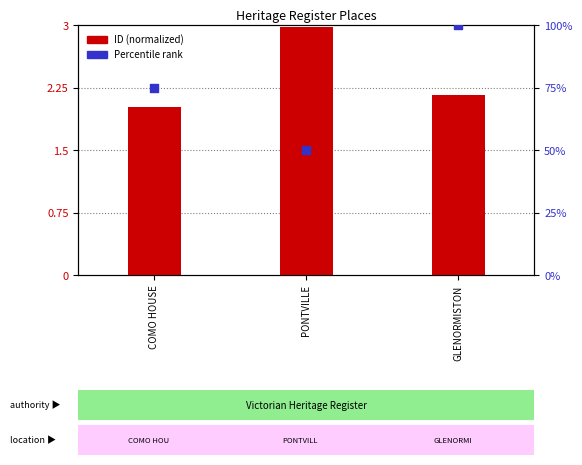

Which series has the widest spread of Y values?

Percentile rank